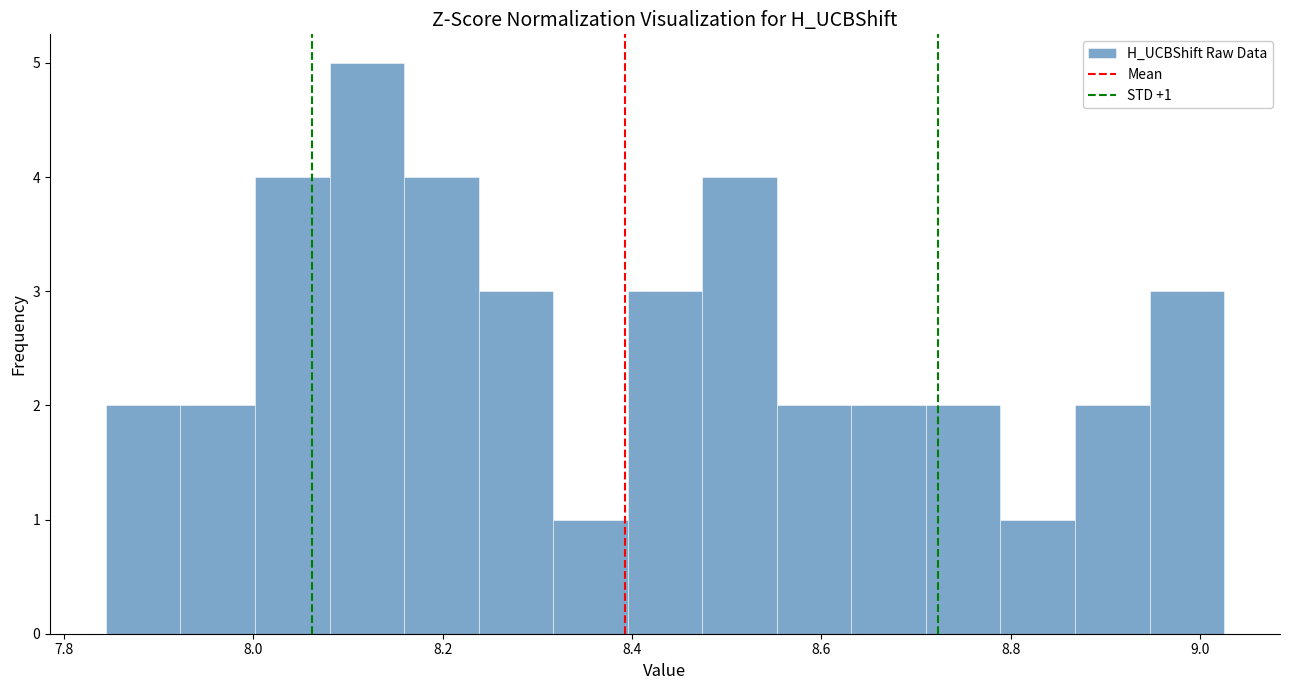

Read against the x-axis, roughly where is the centre of the tallest bar?

8.12